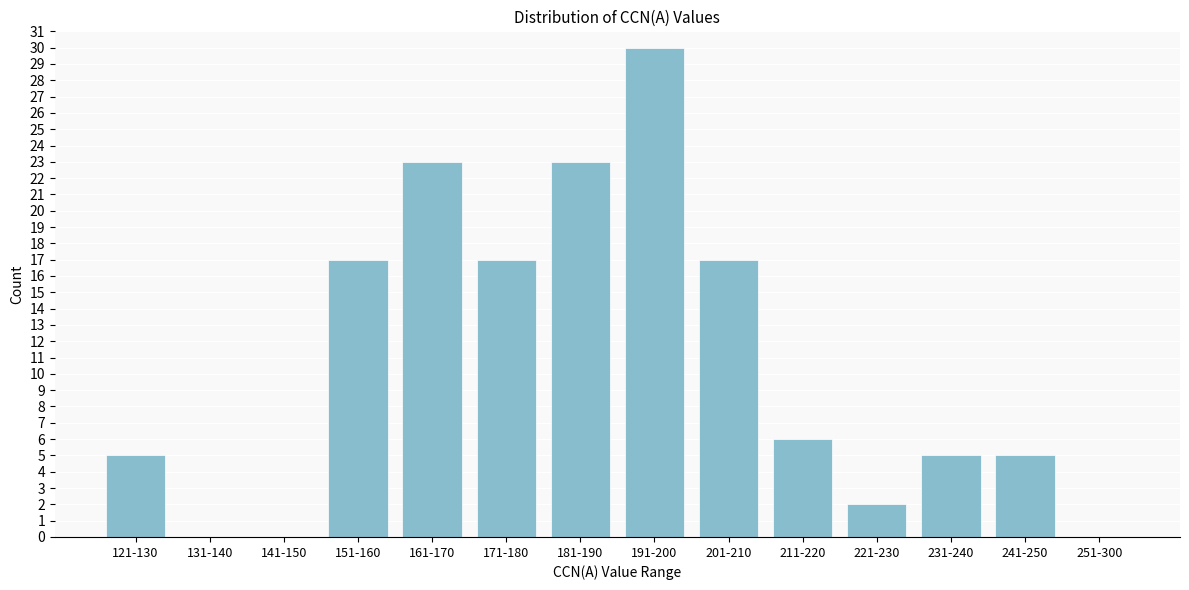

Reading left to right, what are all the values shown in this chart?

121-130=5	131-140=0	141-150=0	151-160=17	161-170=23	171-180=17	181-190=23	191-200=30	201-210=17	211-220=6	221-230=2	231-240=5	241-250=5	251-300=0